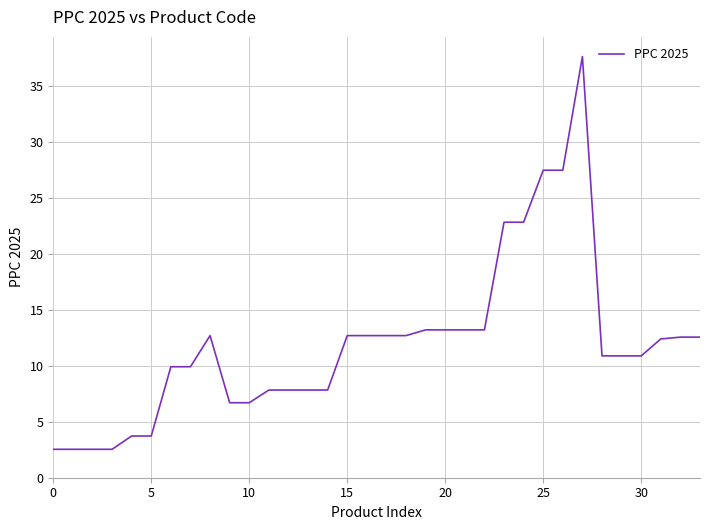

What is the difference between the second highest and minimum values?

24.9